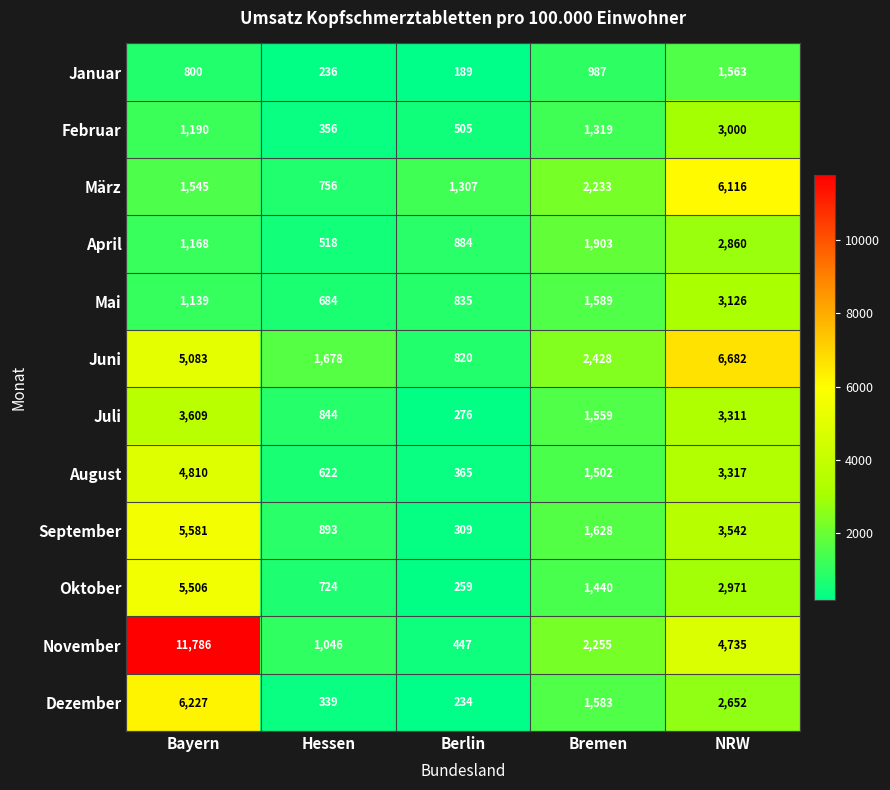

The Januar series shows 2103 at NRW. True or false?

False